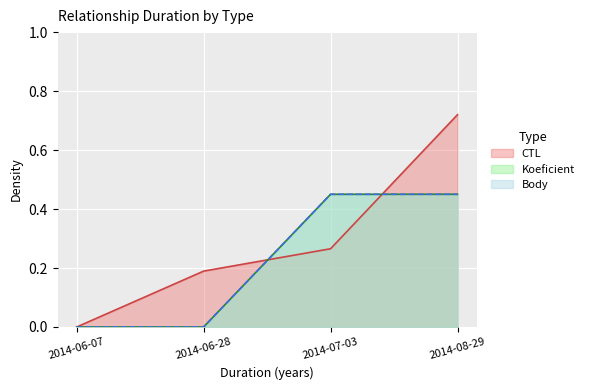

How many intersections are there between Body and CTL?

2